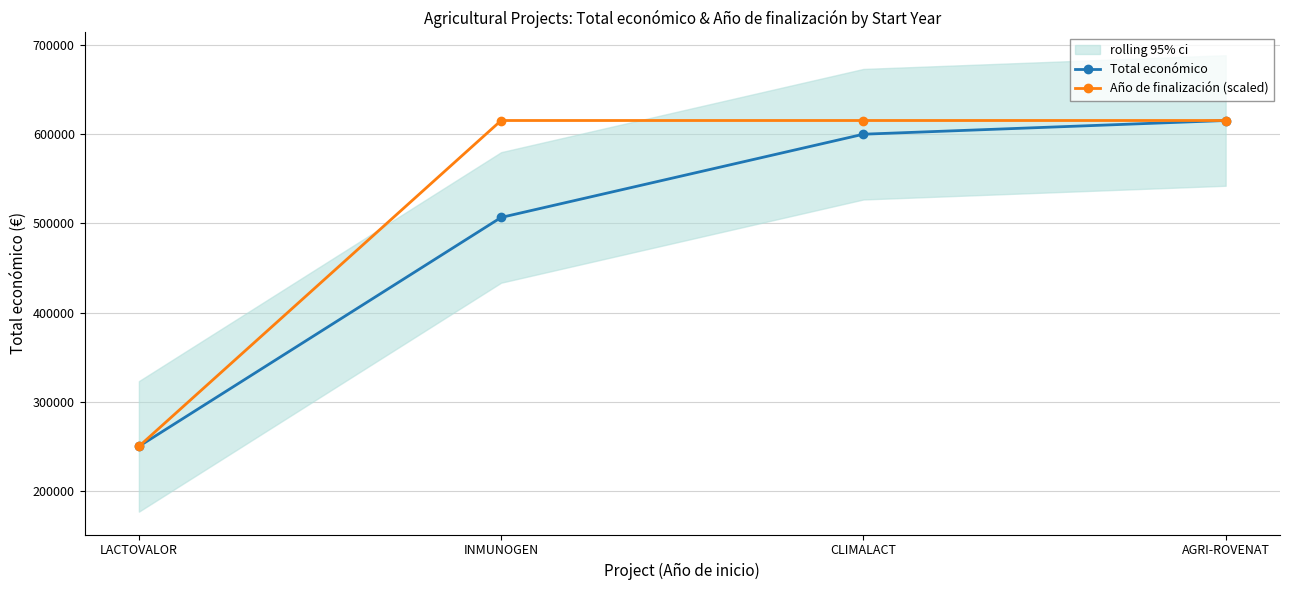

Is the value of Año de finalización (scaled) at LACTOVALOR greater than the value of Total económico at CLIMALACT?

No